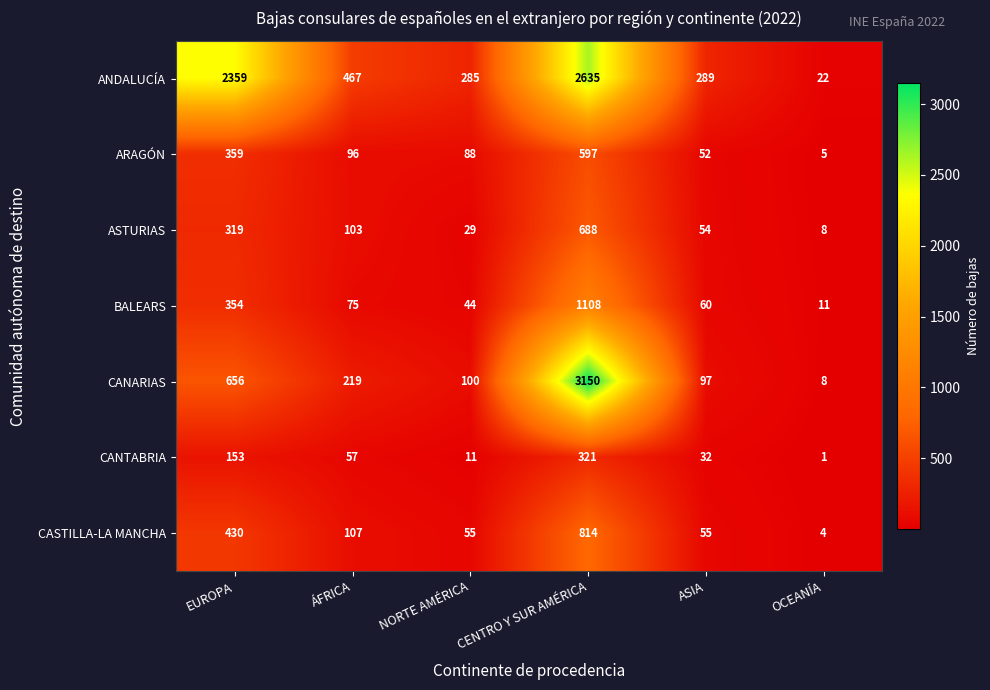

The value of BALEARS at ÁFRICA is 40. True or false?

False